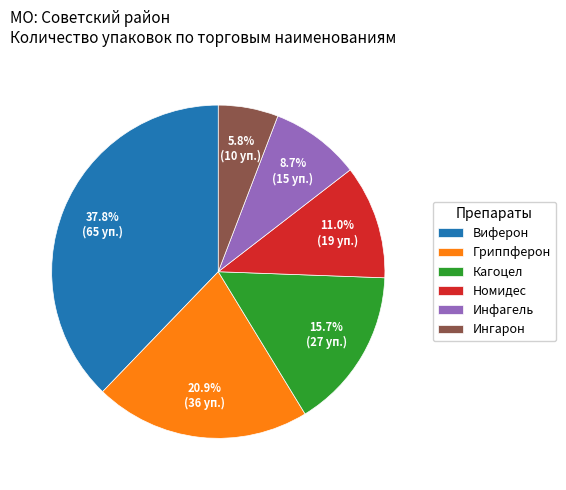

What percentage is NOT represented by Номидес?

89.0%